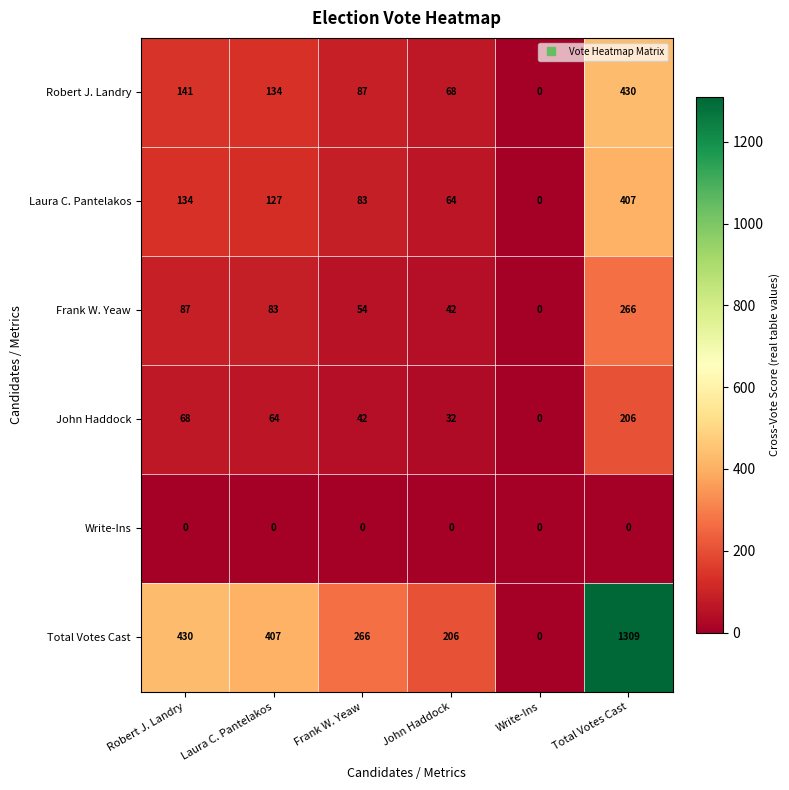

What is the spread (max minus min) of values at Robert J. Landry?

430